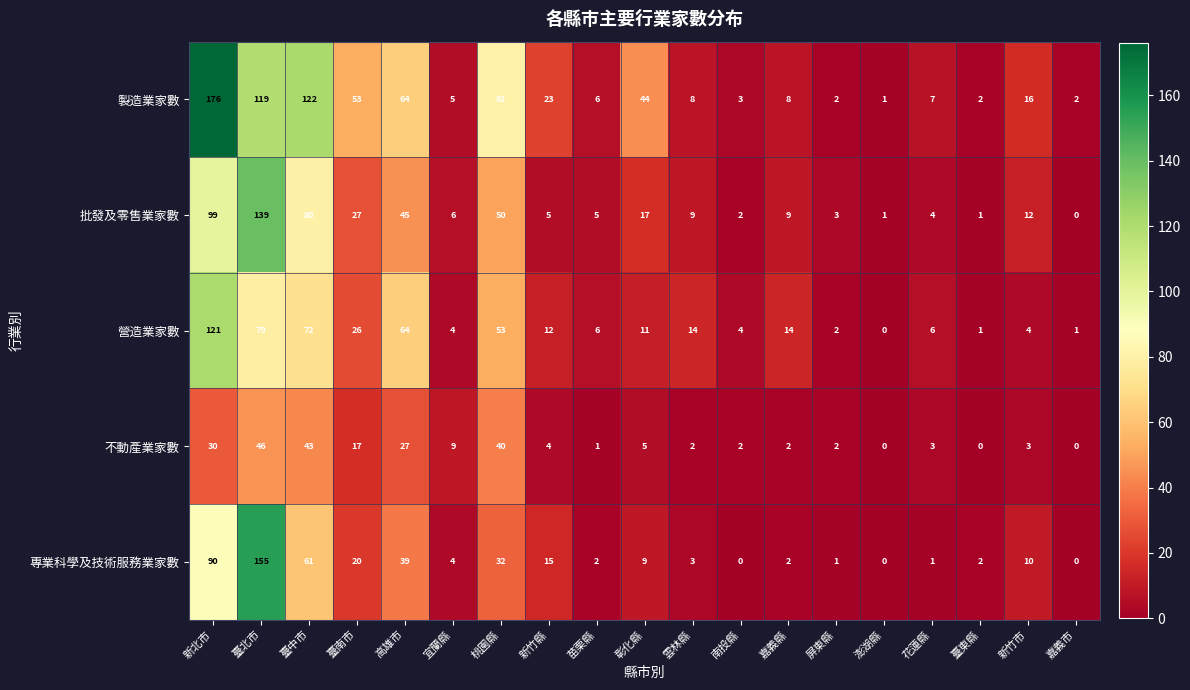

True or false: 營造業家數 has a value of 4 at 宜蘭縣.

True